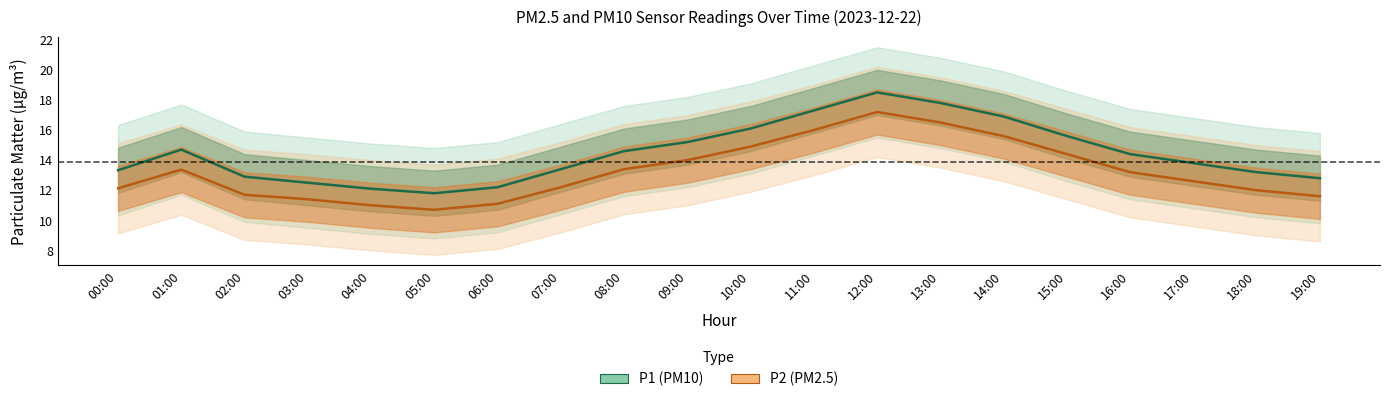

True or false: P2 (PM2.5) and P1 (PM10) intersect in this chart.

False